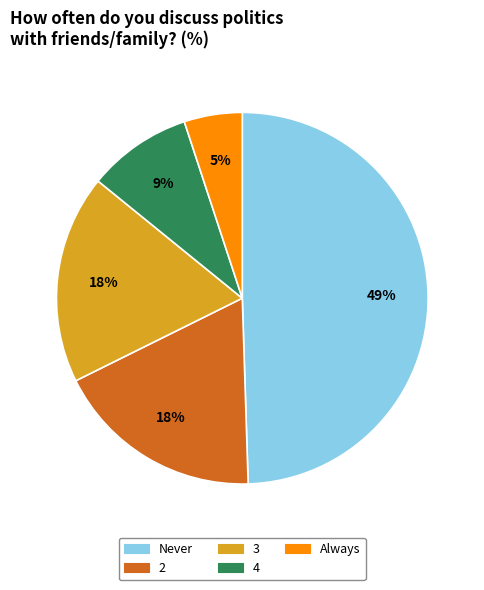

To the nearest percent, what is the difference between the largest and smallest slice percentages?

44%